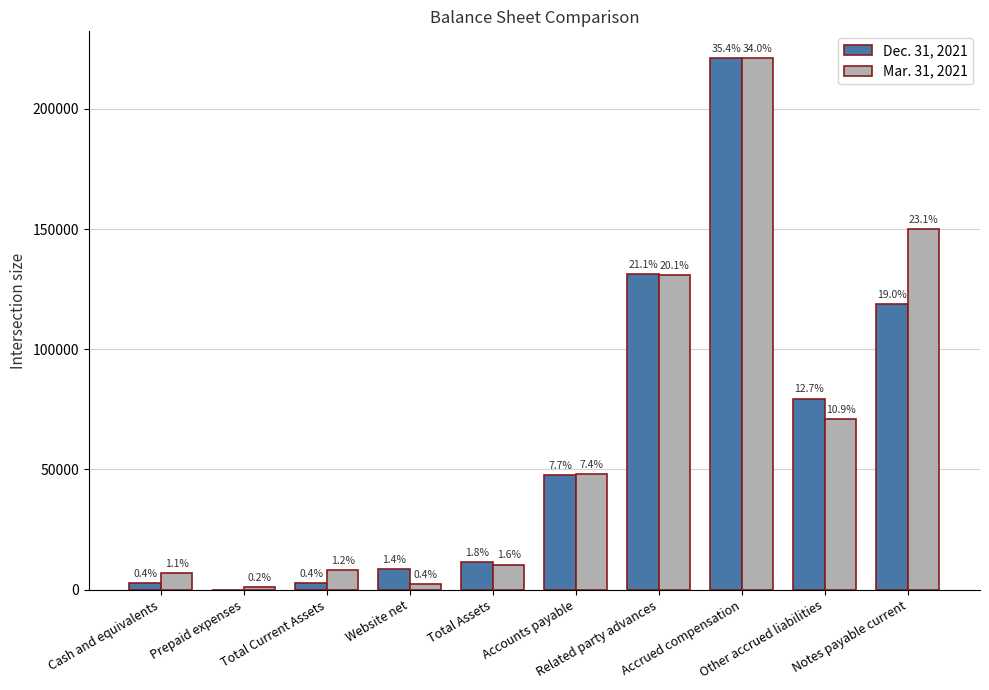

The Mar. 31, 2021 series shows 10470 at Total Assets. True or false?

True